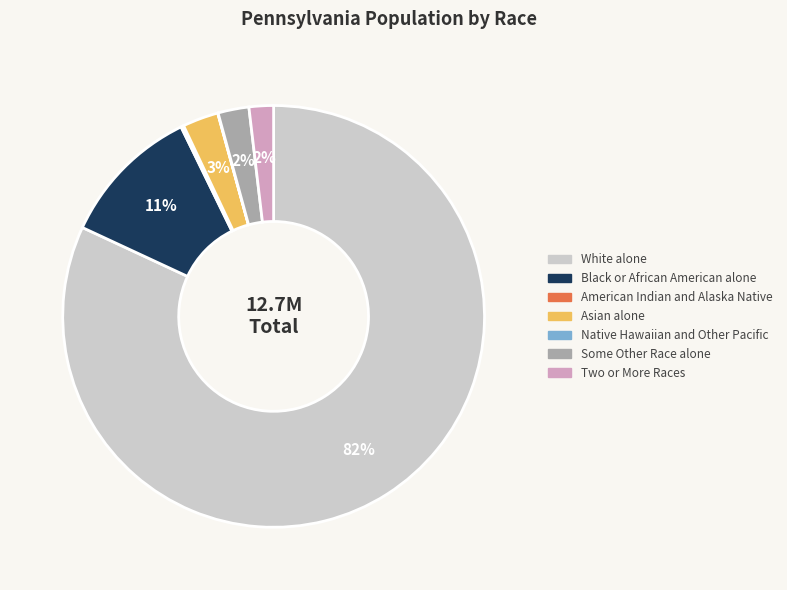

Is there any slice that represents more than half of the pie?

Yes